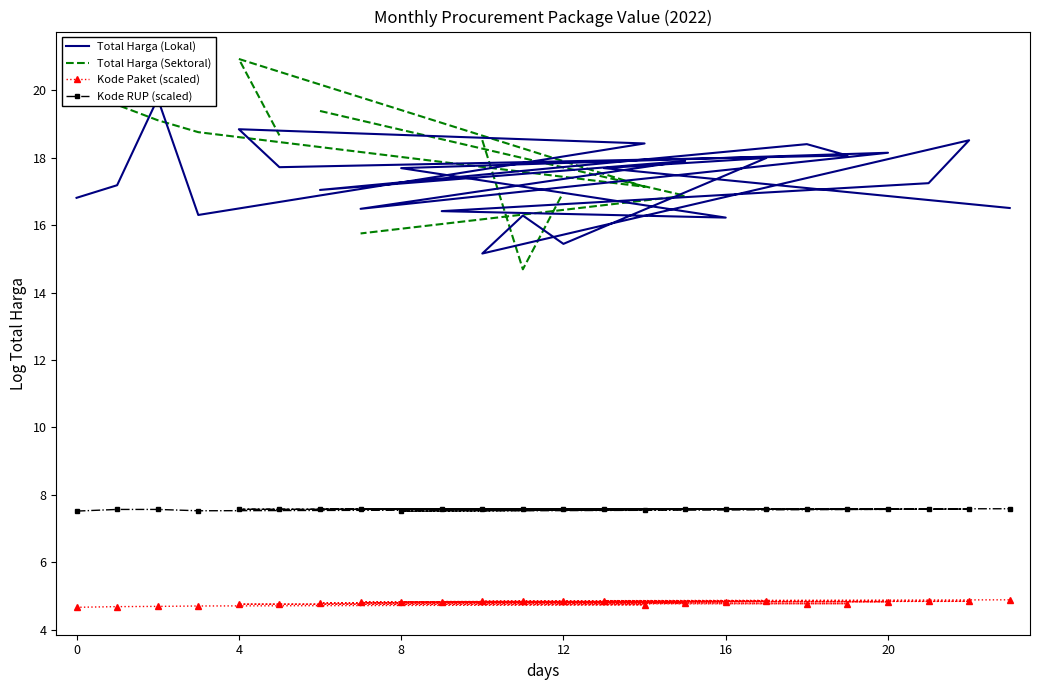

What is the minimum value for Kode Paket (scaled)?

4.7